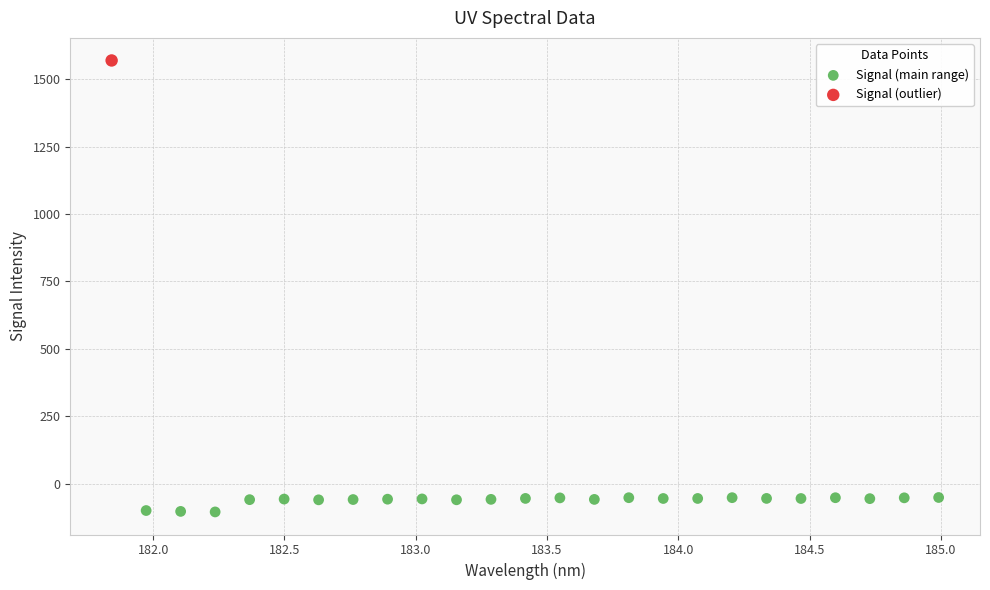

What are all the series names shown in the legend?

Signal (main range), Signal (outlier)